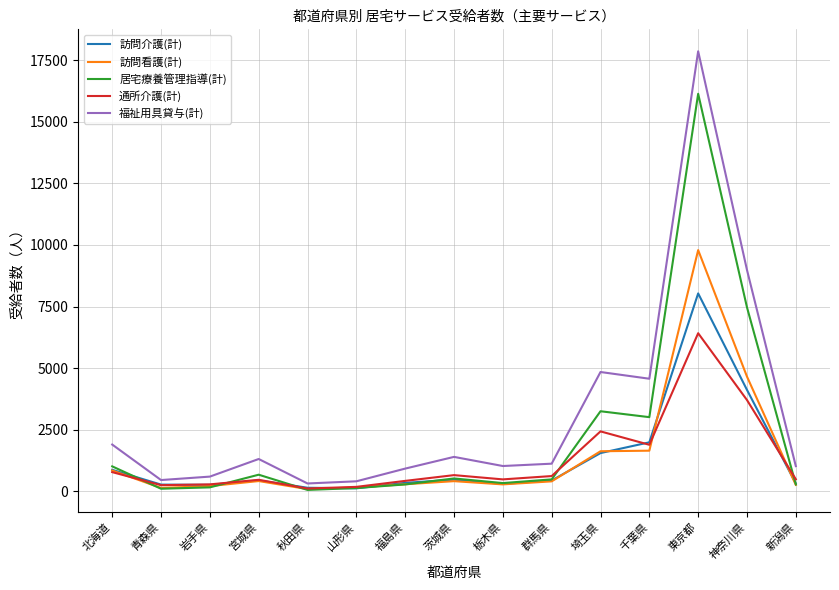

What is the smallest value displayed?

50